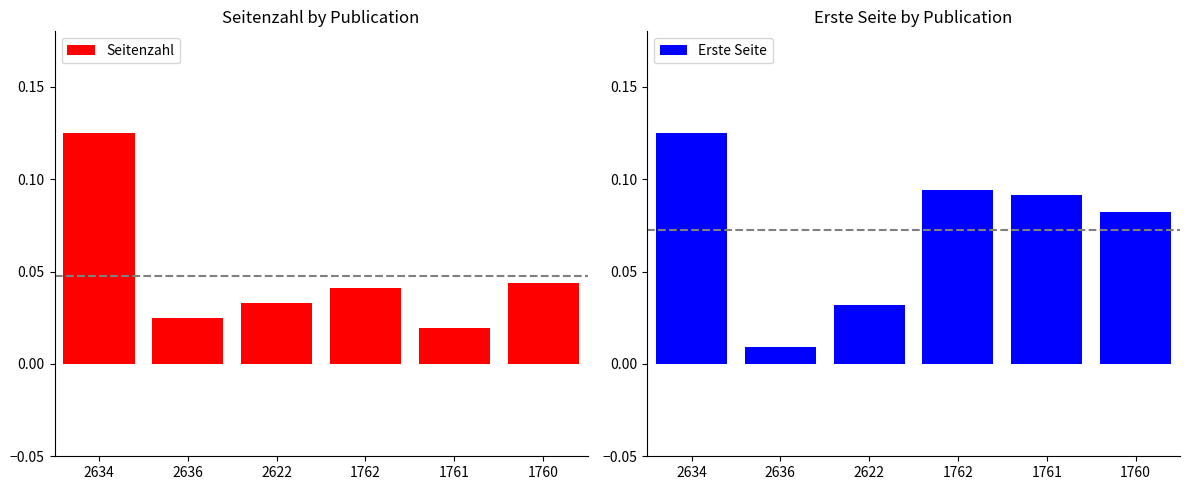

The value of Erste Seite at 2636 is 0.0. True or false?

False